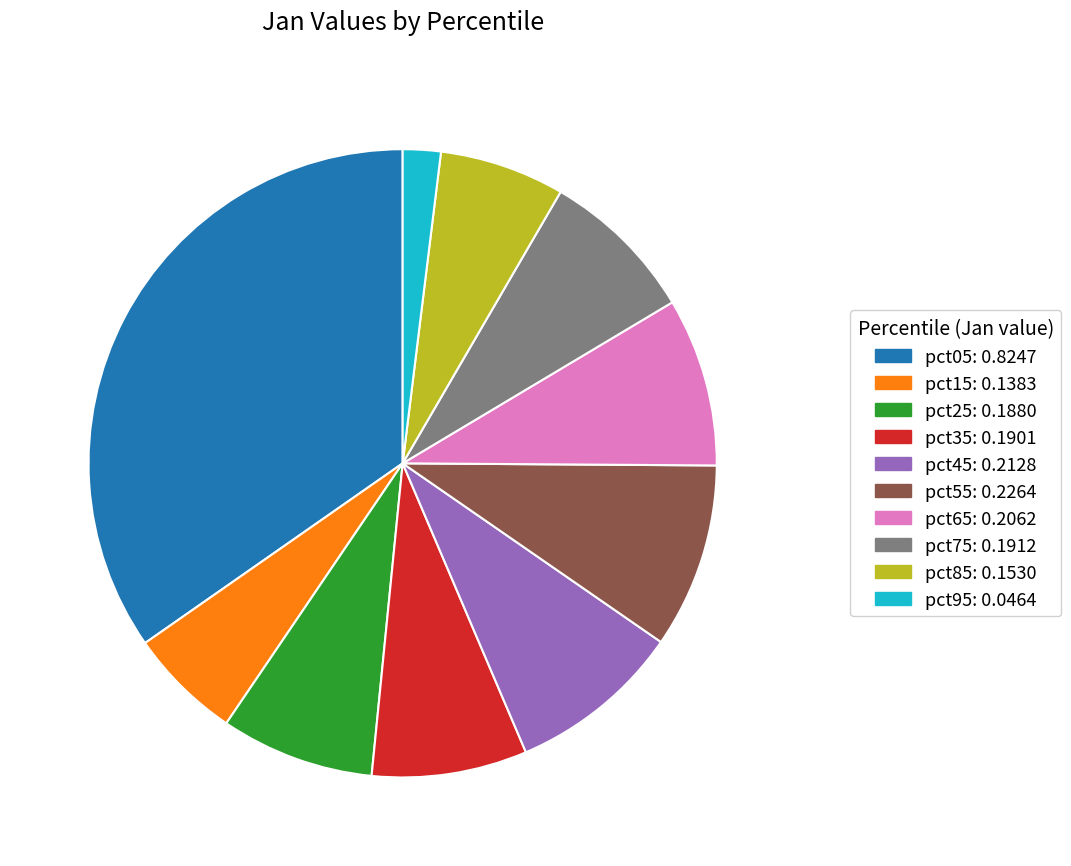

Which has a higher value, pct65 or pct95?

pct65